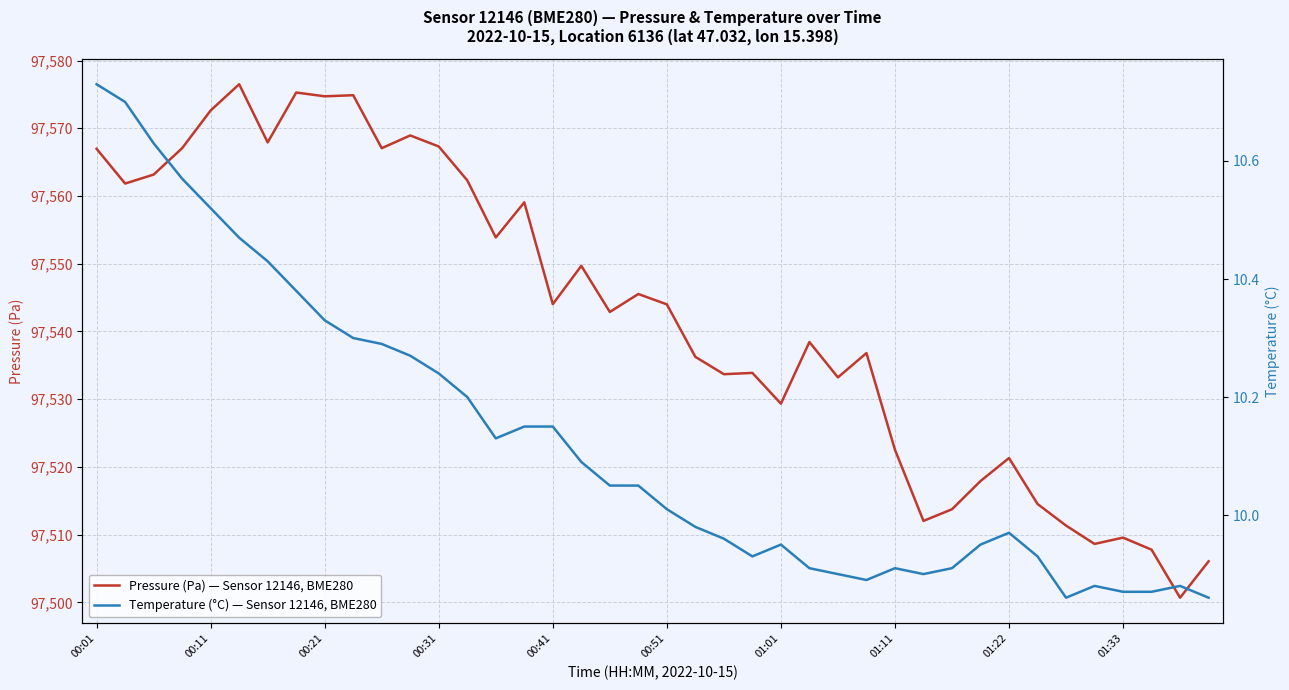

What is the difference between the maximum and minimum values in the Pressure (Pa) — Sensor 12146, BME280 series?

75.8